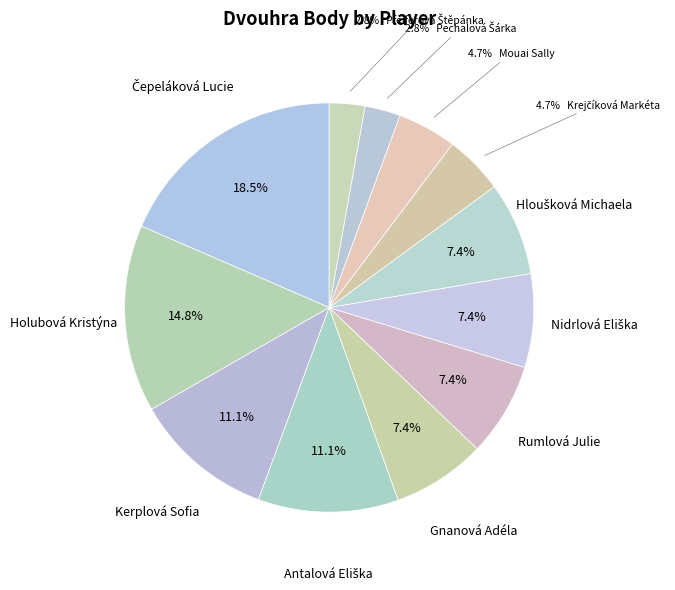

How many slices are in this pie chart?

12